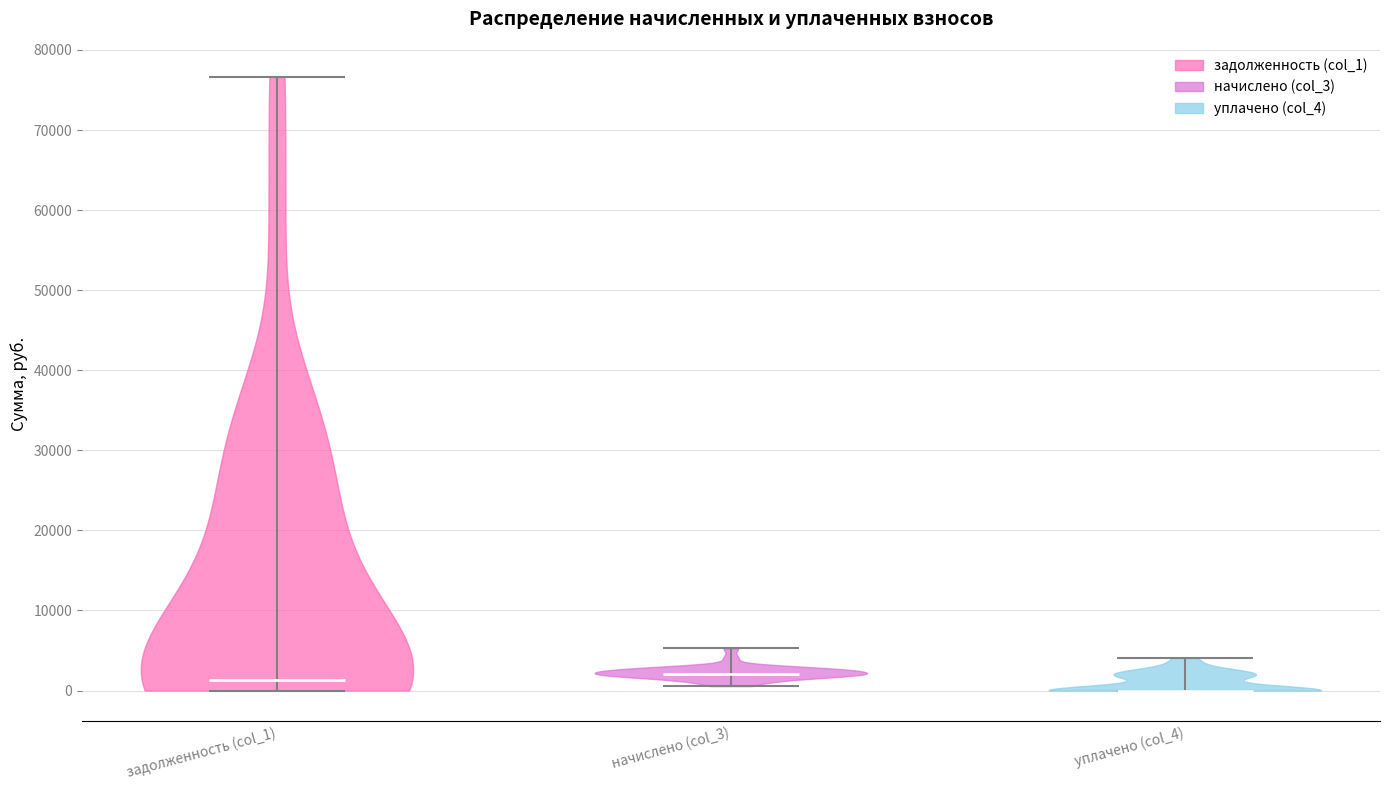

What is the lowest point the violin for начислено (col_3) reaches on the y-axis? The values are not printed on the chart, so give them approximately, as read against the axis.

1000